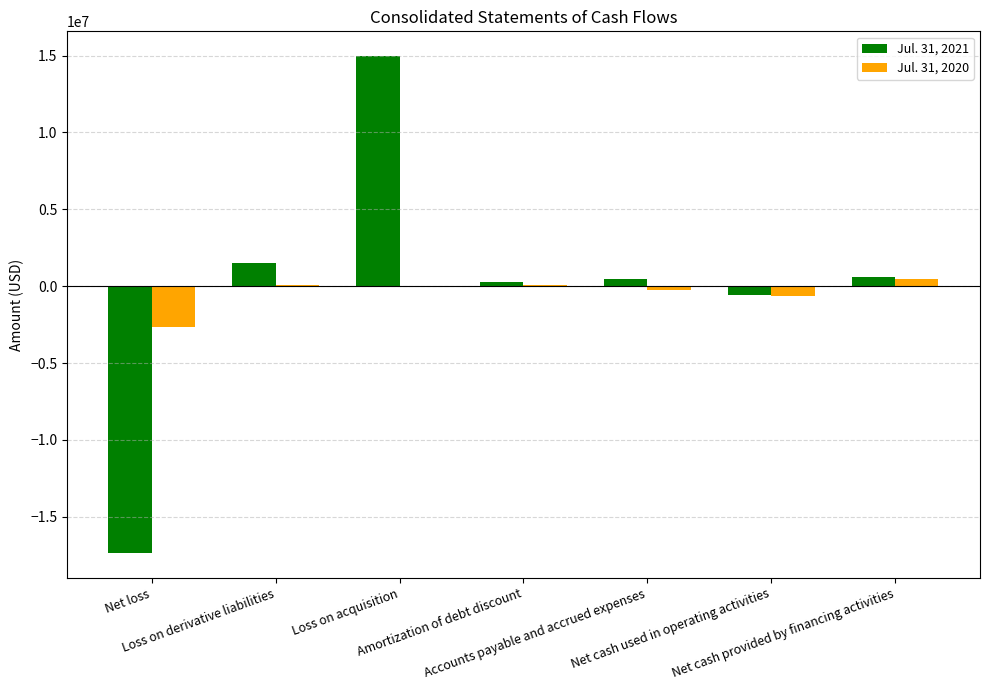

True or false: Jul. 31, 2021 has a value of 1481943 at Loss on derivative liabilities.

True